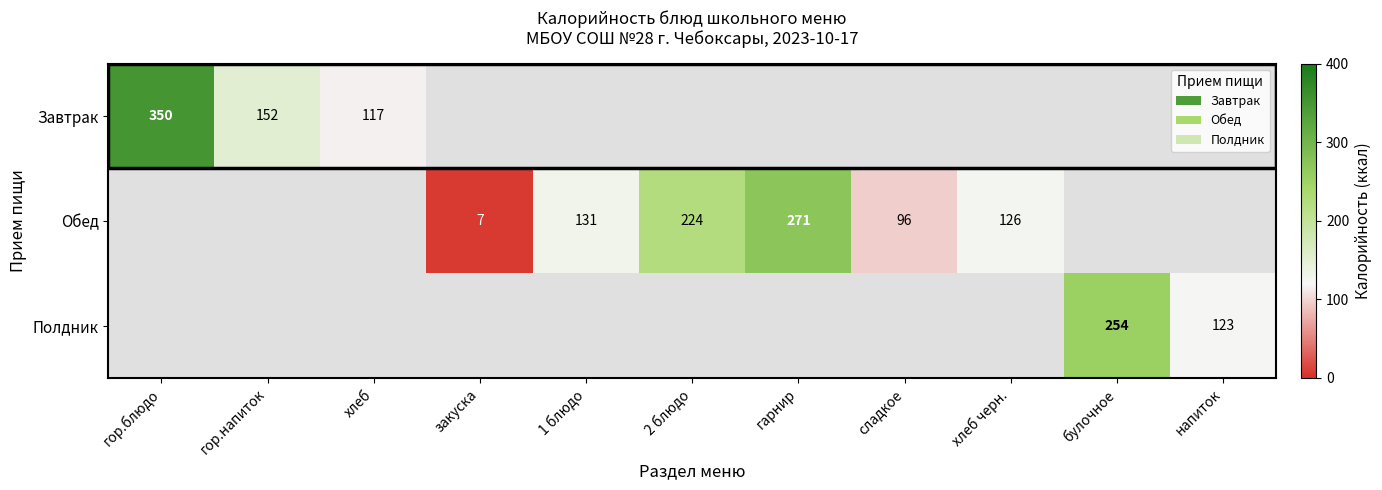

Is it true that Завтрак equals 152 at гор.напиток?

True